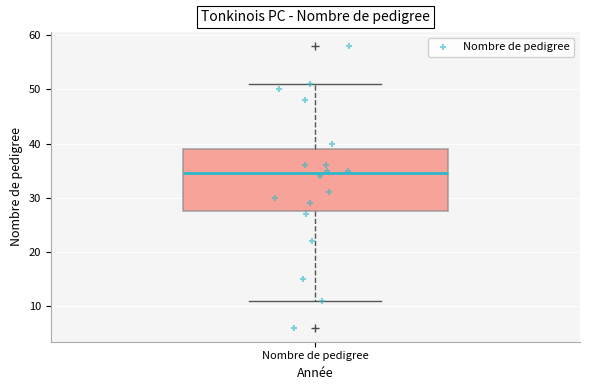

Where is the upper edge of the box for Nombre de pedigree on the y-axis? The values are not printed on the chart, so give them approximately, as read against the axis.

39